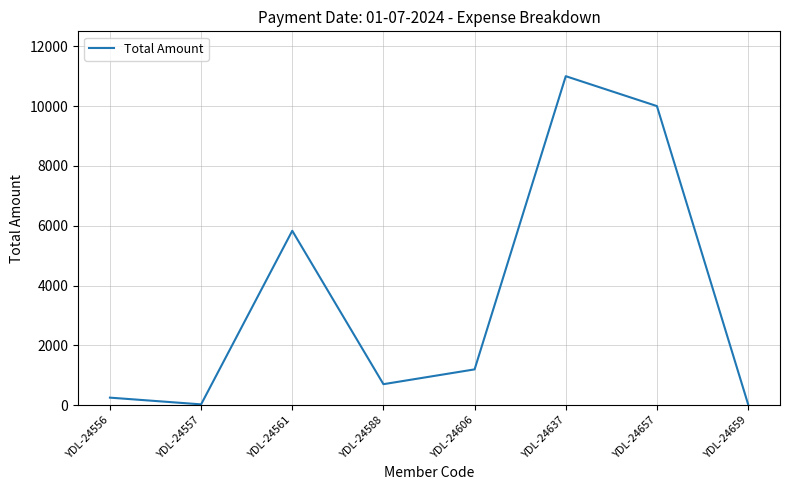

Where is the first local maximum?

YDL-24561